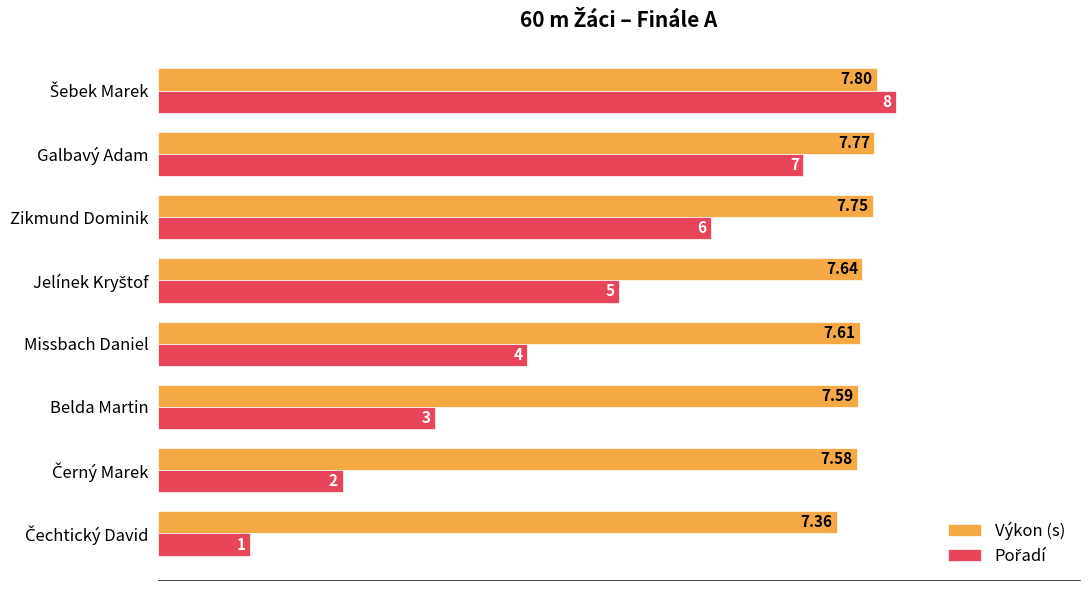

Which series has the largest total across all categories?

Výkon (s)